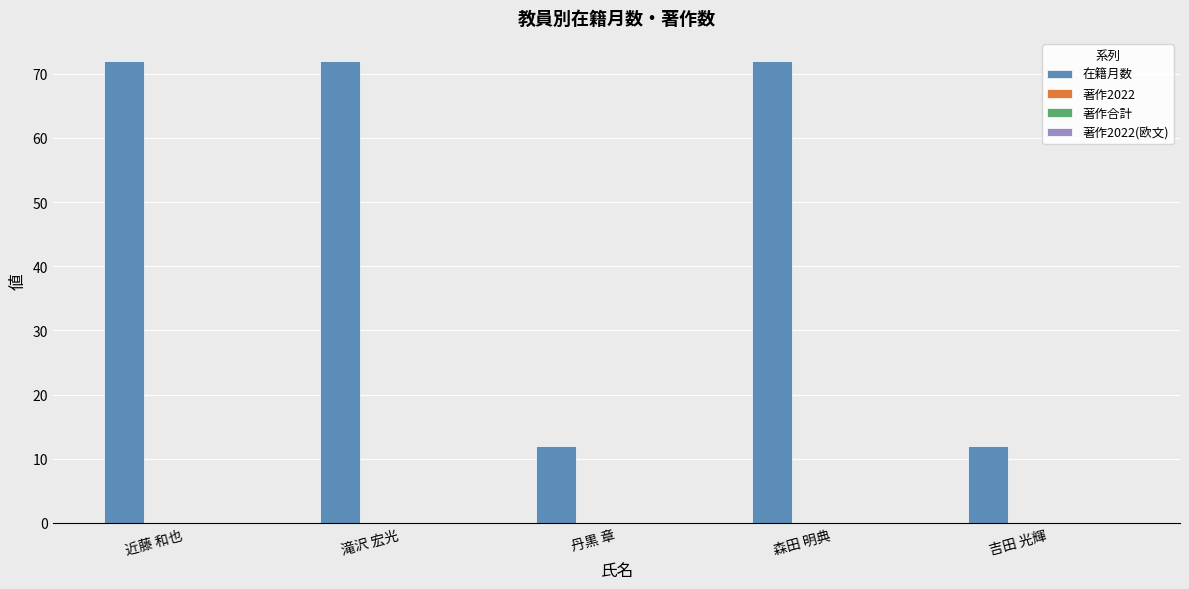

What is the minimum value shown in the chart?

12